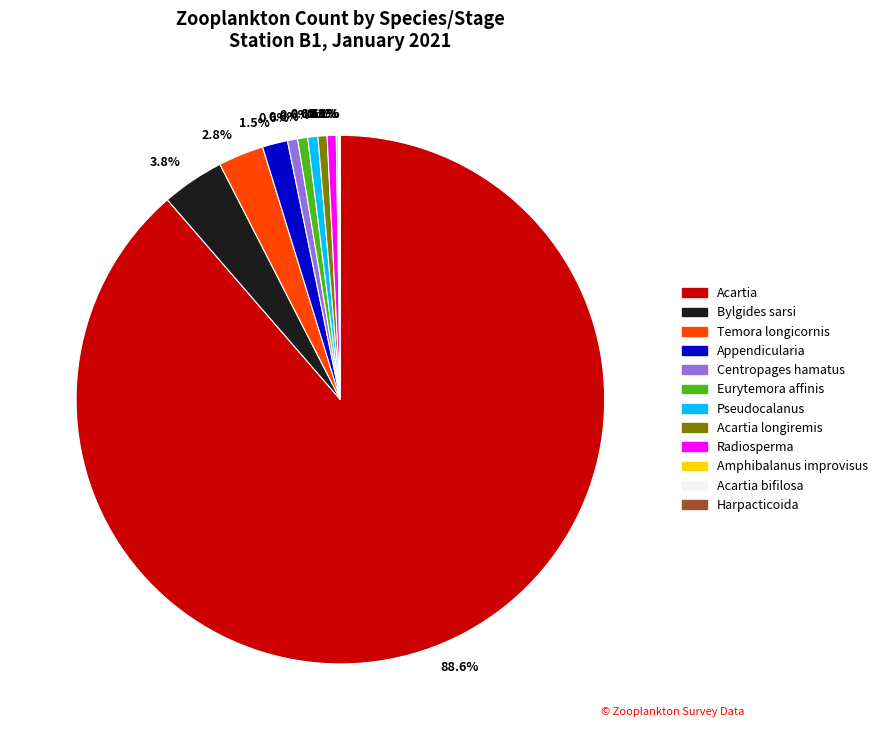

Is there a majority slice in this chart?

Yes